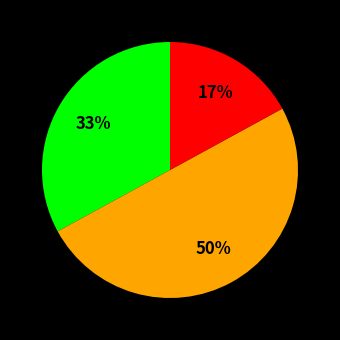

To the nearest percent, what is the difference between the largest and smallest slice percentages?

33%